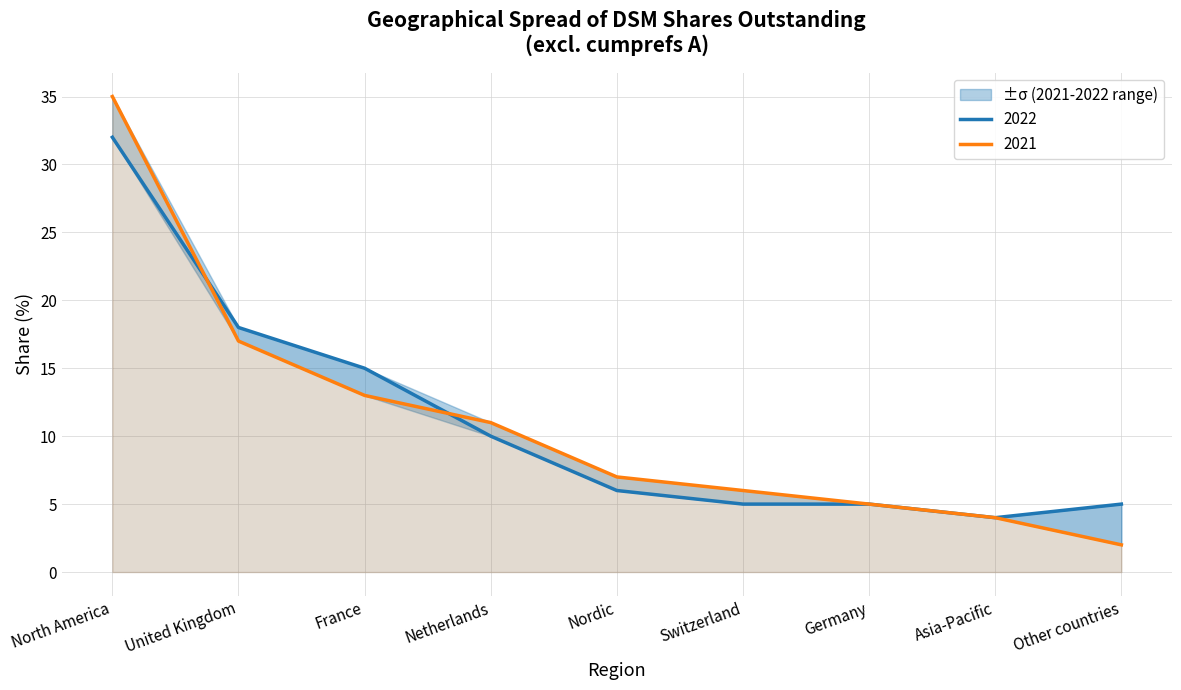

What are all the series names shown in the legend?

2022, 2021